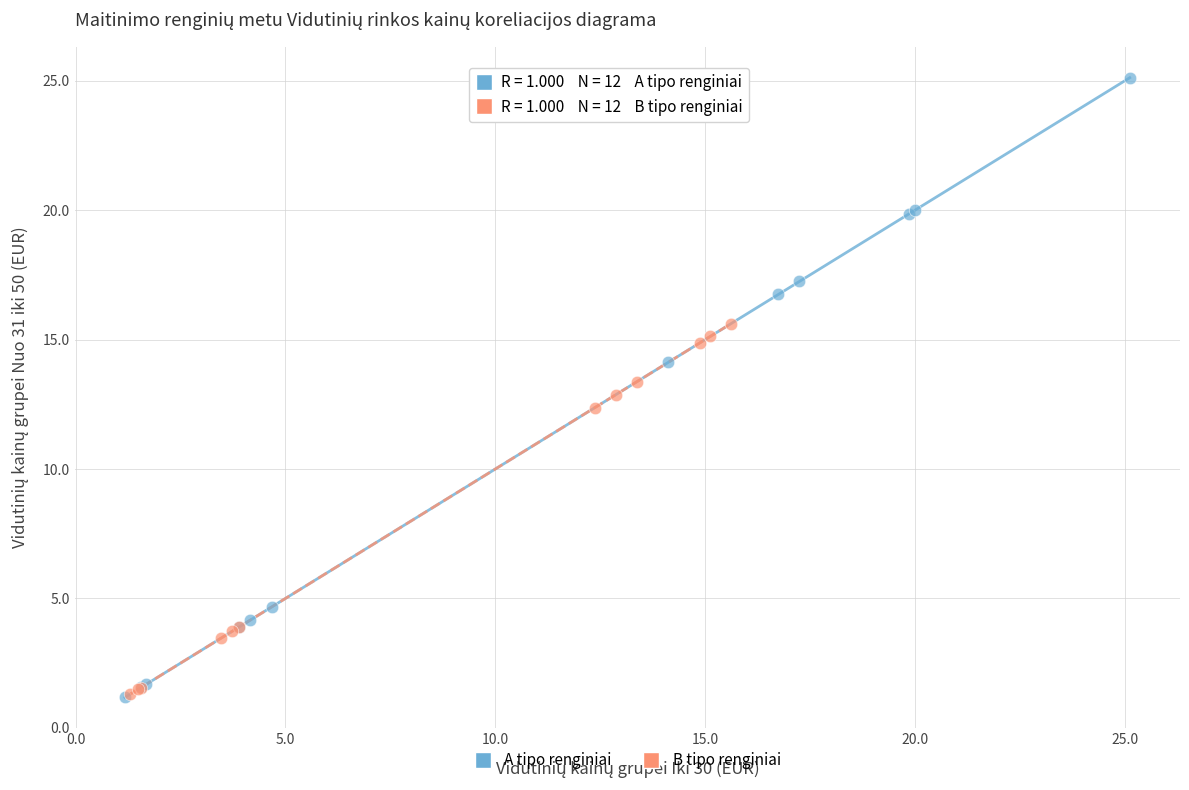

Which series has the largest Y range (max minus min)?

A tipo renginiai